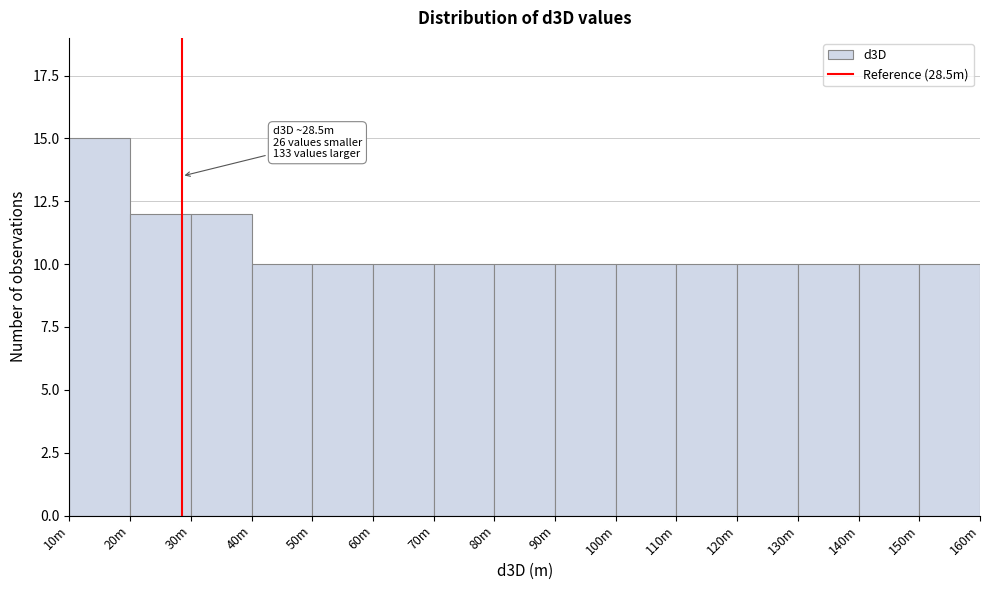

Reading right to left, list all the values displayed in this chart.

10	10	10	10	10	10	10	10	10	10	10	10	12	12	15